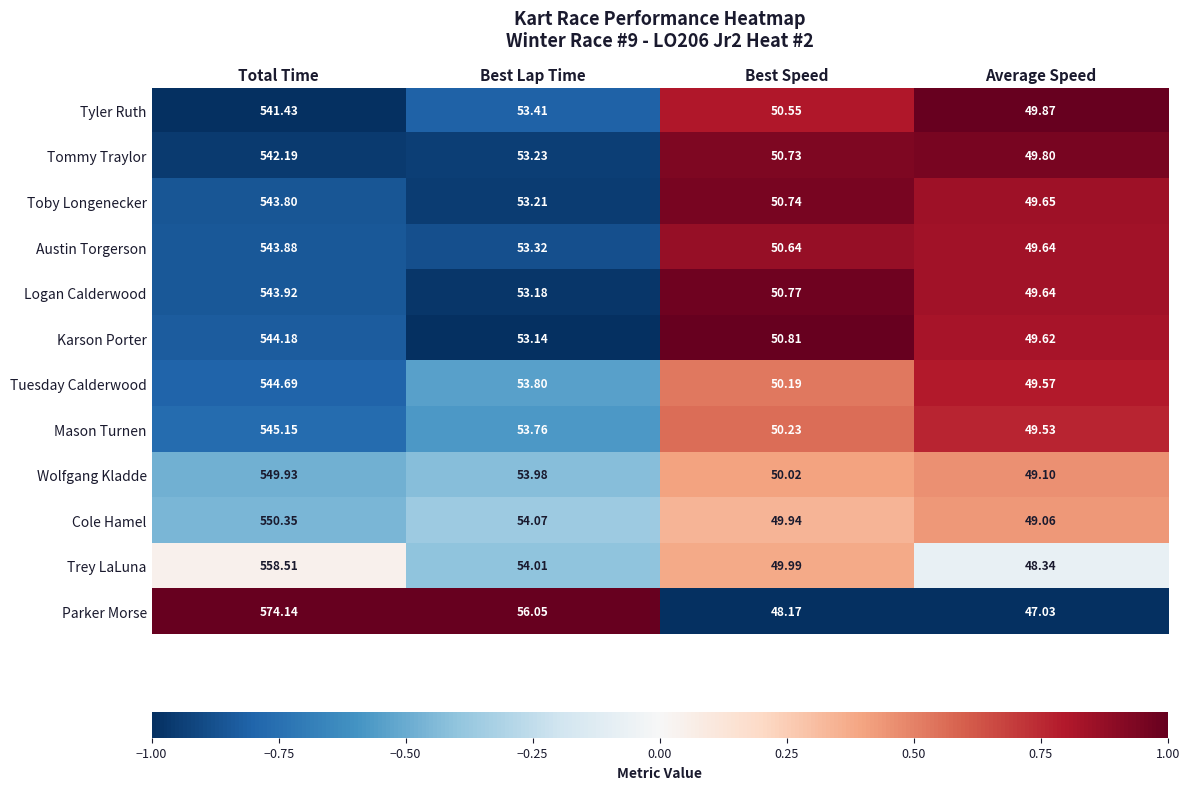

At which category is the sum across all series the highest?

Total Time